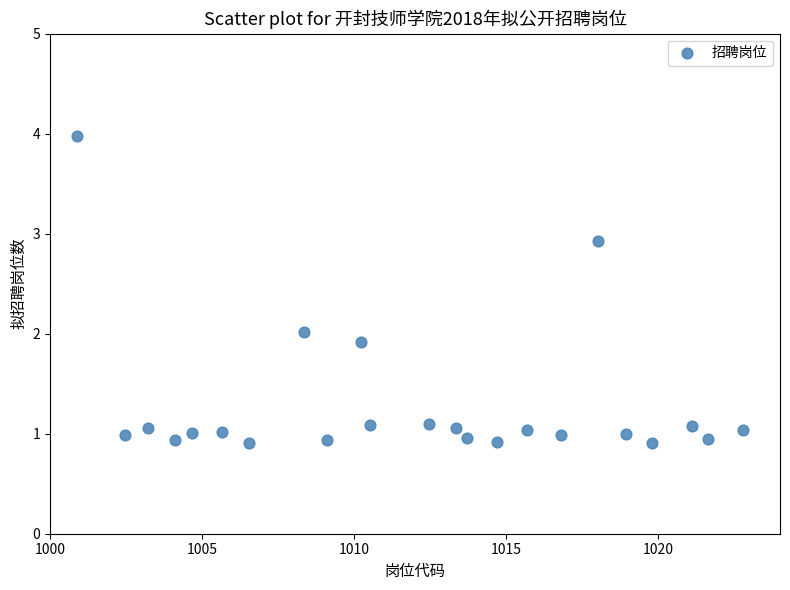

What is the range of X values (max minus min)?

21.9